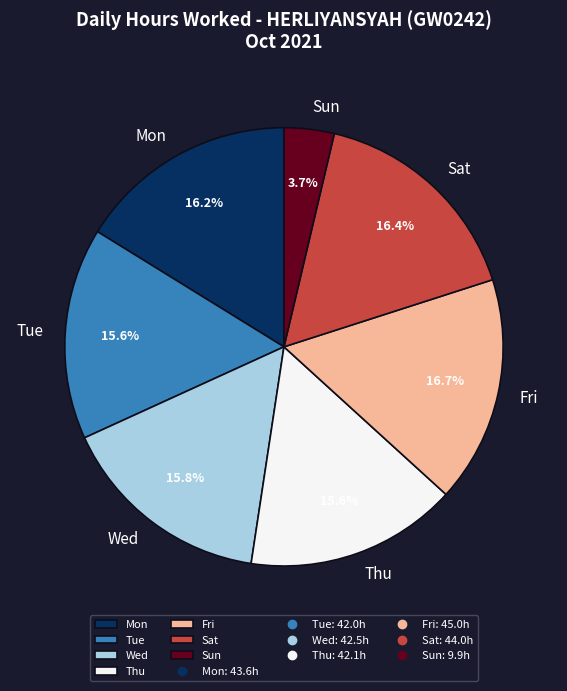

Does Thu account for over 50% of the chart?

No